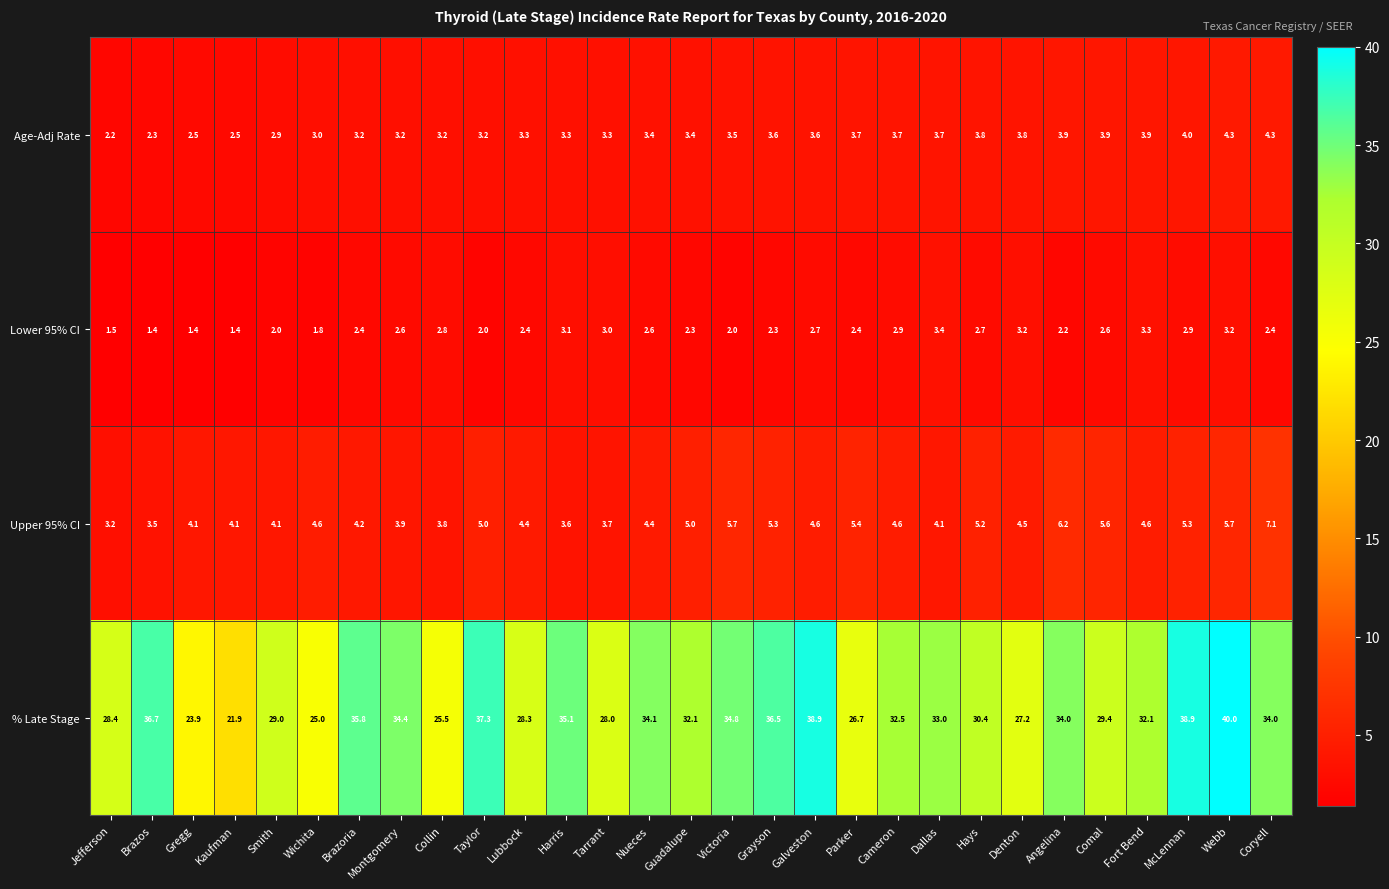

How many data points does each series have?

29